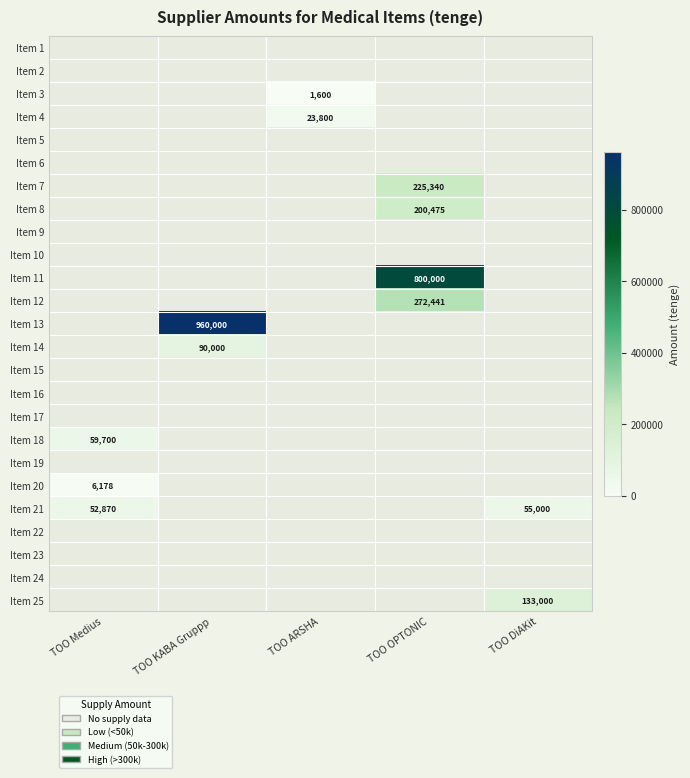

What is the difference between the maximum and minimum values in the Item 13 series?

960000